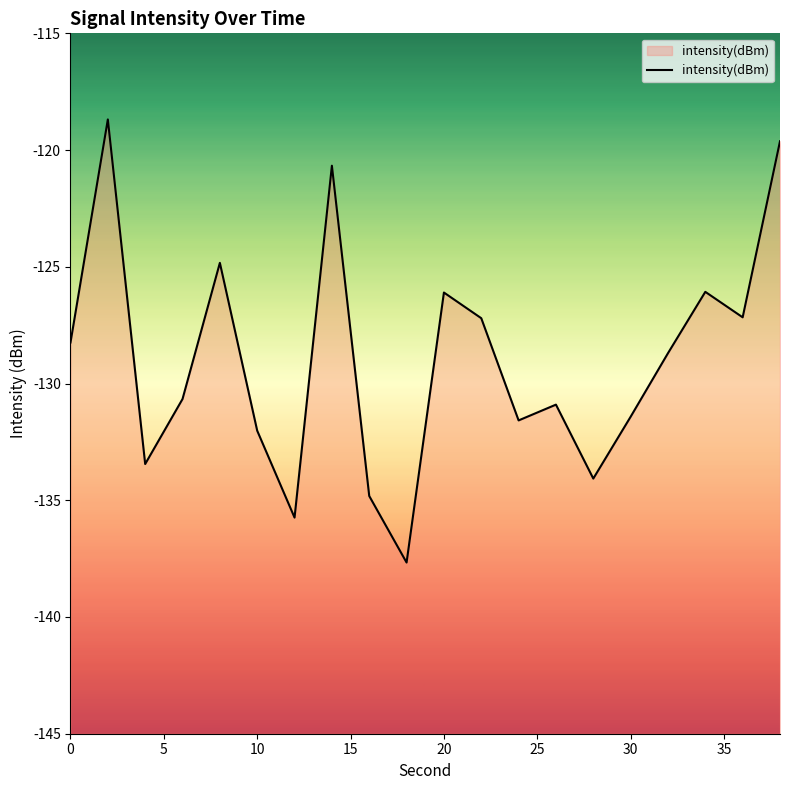

Rank the categories by value from highest to lowest.

2, 38, 14, 8, 34, 20, 36, 22, 0, 32, 6, 26, 30, 24, 10, 4, 28, 16, 12, 18